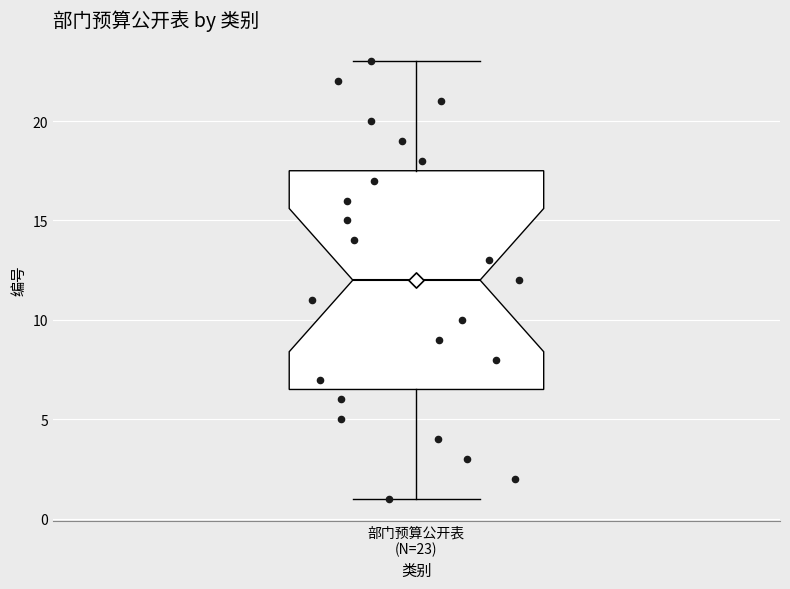

Where does the upper whisker of the box for 部门预算公开表 (N=23) end on the y-axis? The values are not printed on the chart, so give them approximately, as read against the axis.

23.0